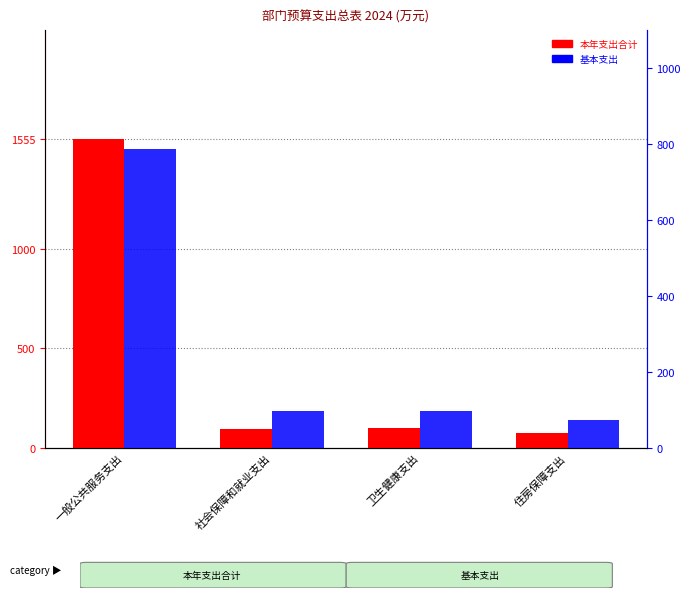

Where is 本年支出合计 nearest to the value 814?

卫生健康支出